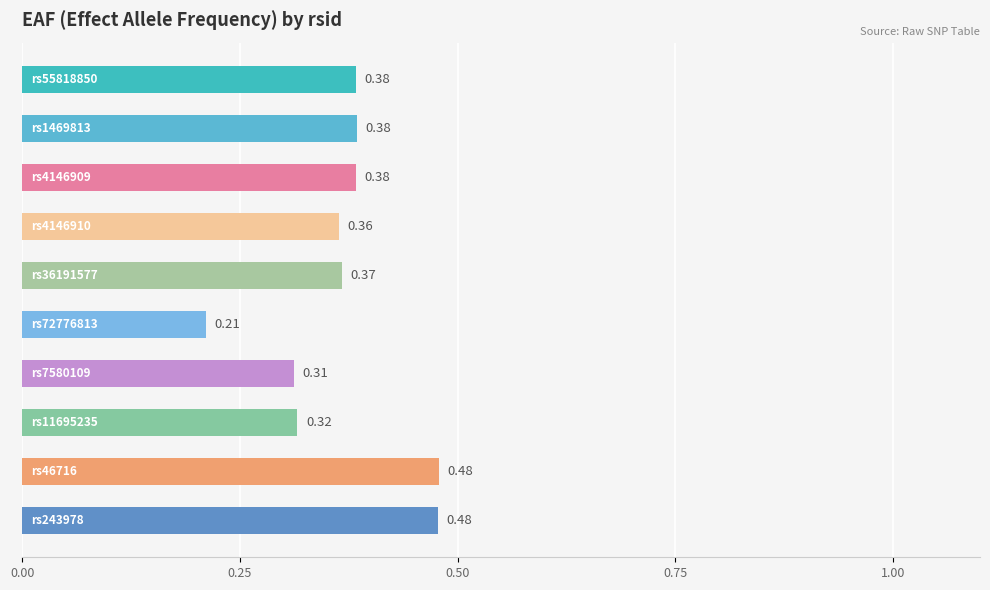

What is the sum of all values?

3.7